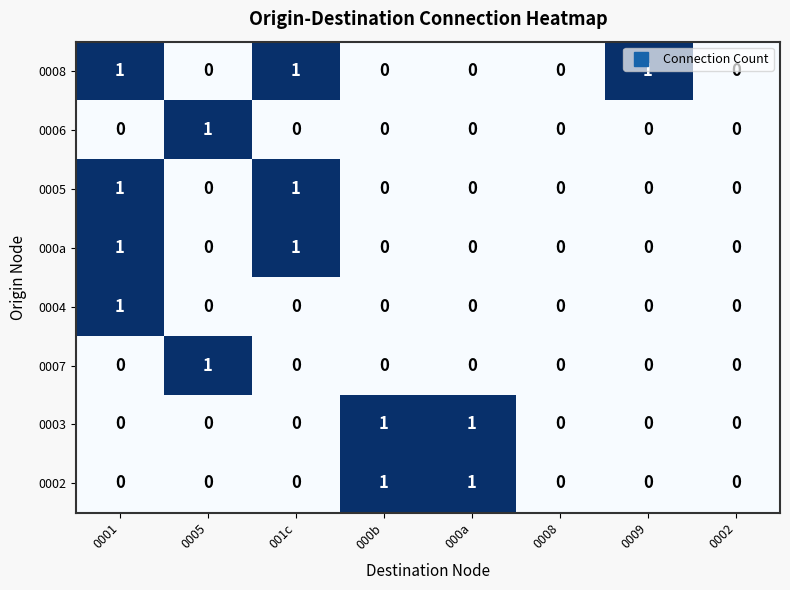

The value of 0003 at 0009 is -1. True or false?

False